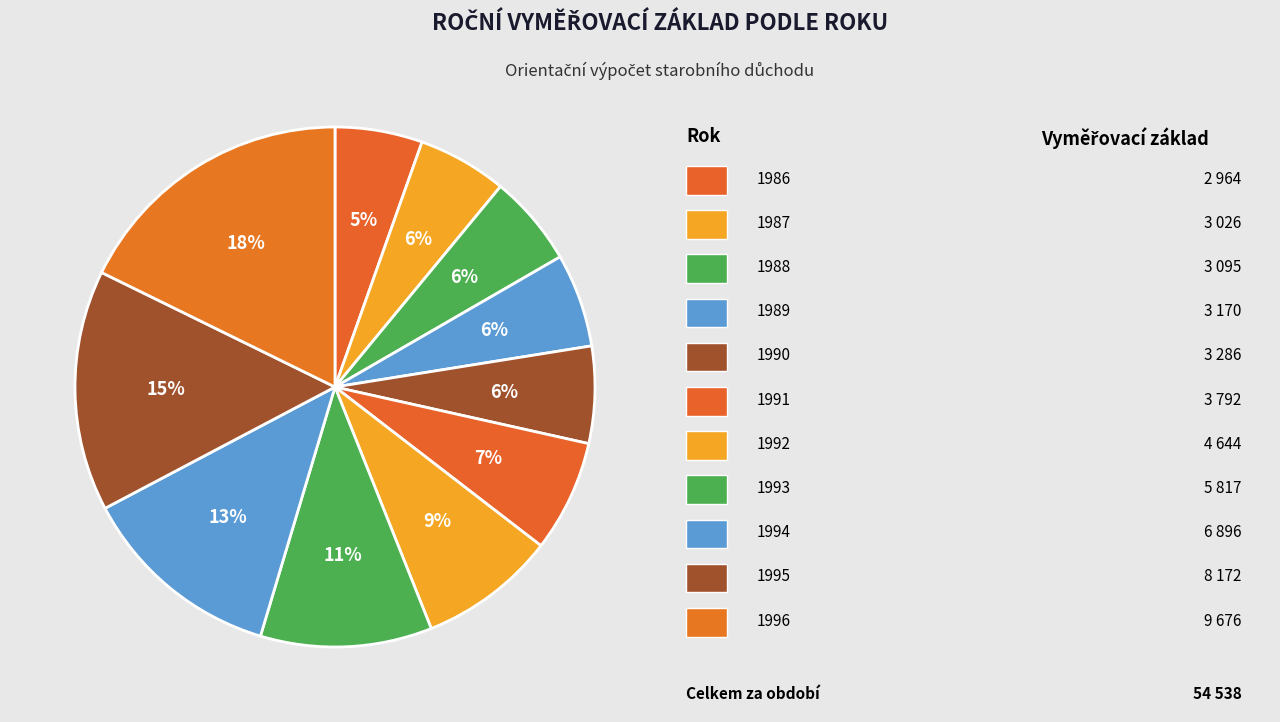

Rank the categories by value from lowest to highest.

1986, 1987, 1988, 1989, 1990, 1991, 1992, 1993, 1994, 1995, 1996